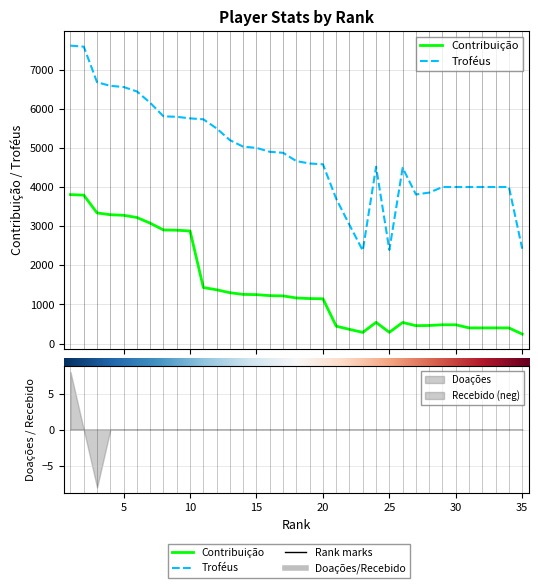

What is the smallest value displayed?

242